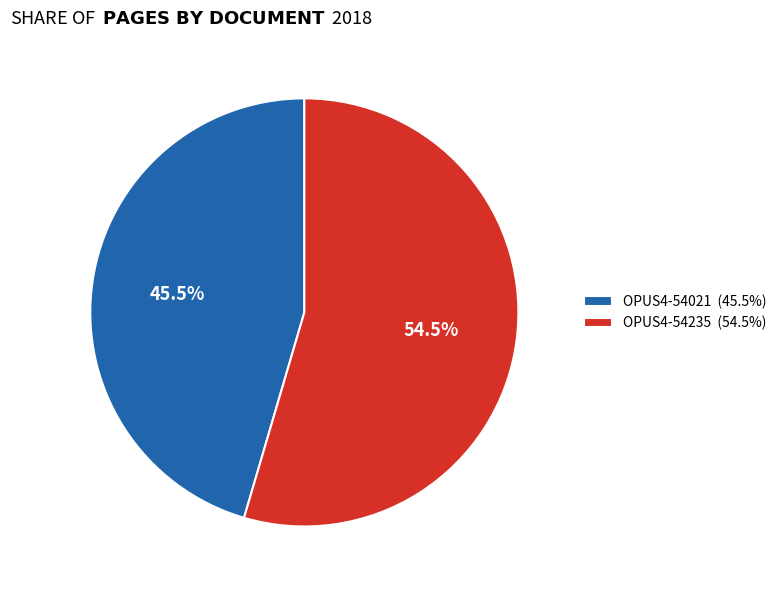

True or false: OPUS4-54235 accounts for 47% of the total.

False